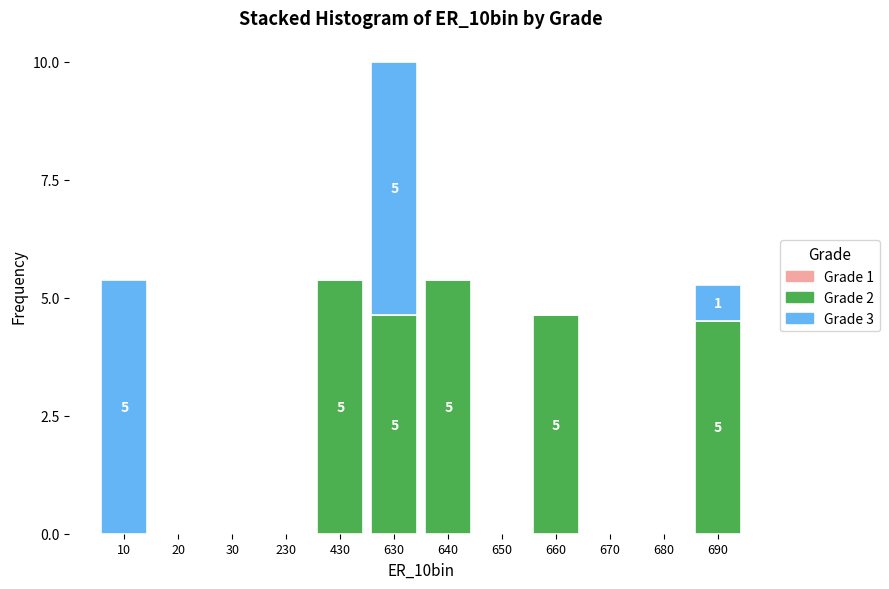

What is the total value across all series at 630?

10.0